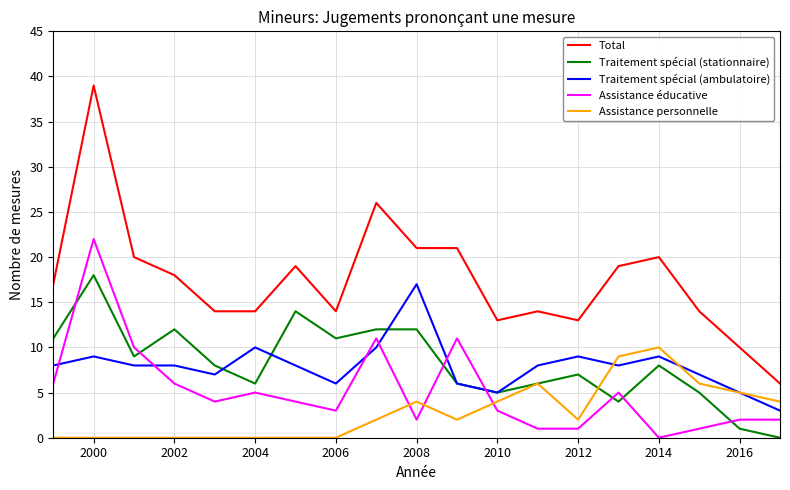

Which series has the largest total across all categories?

Total